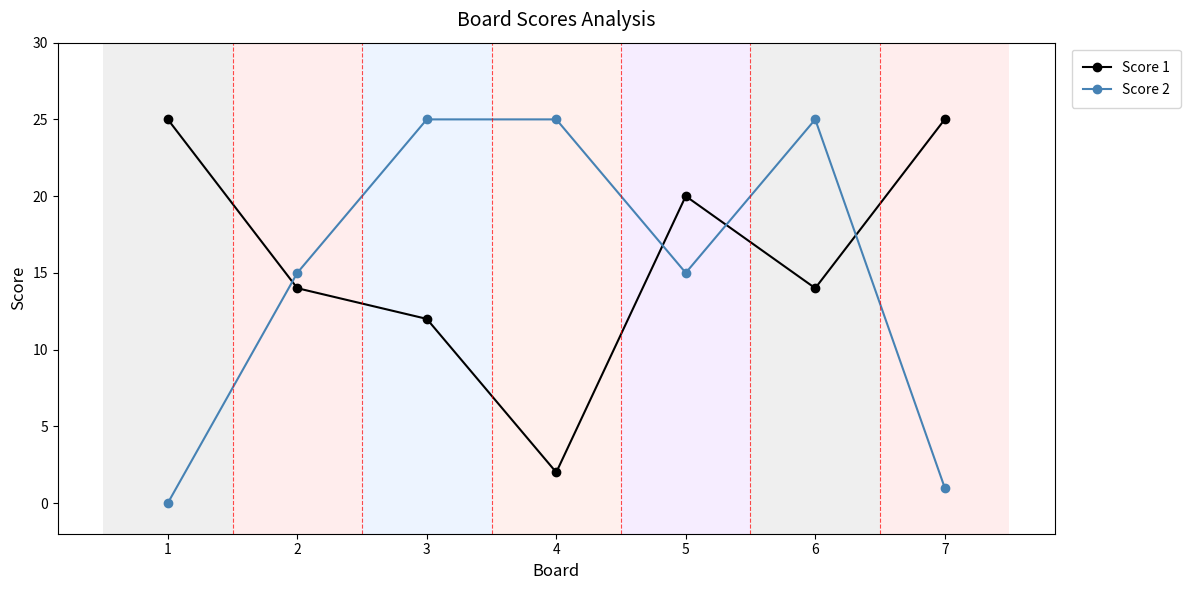

True or false: Score 1 and Score 2 intersect in this chart.

True